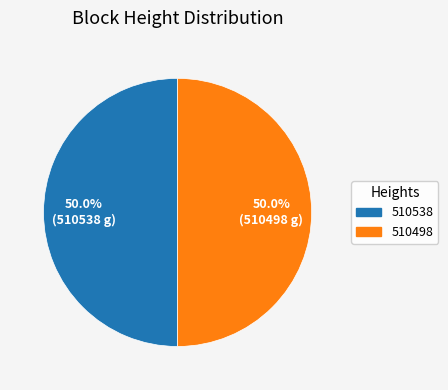

To the nearest percent, what percentage of the pie is 510498?

50%